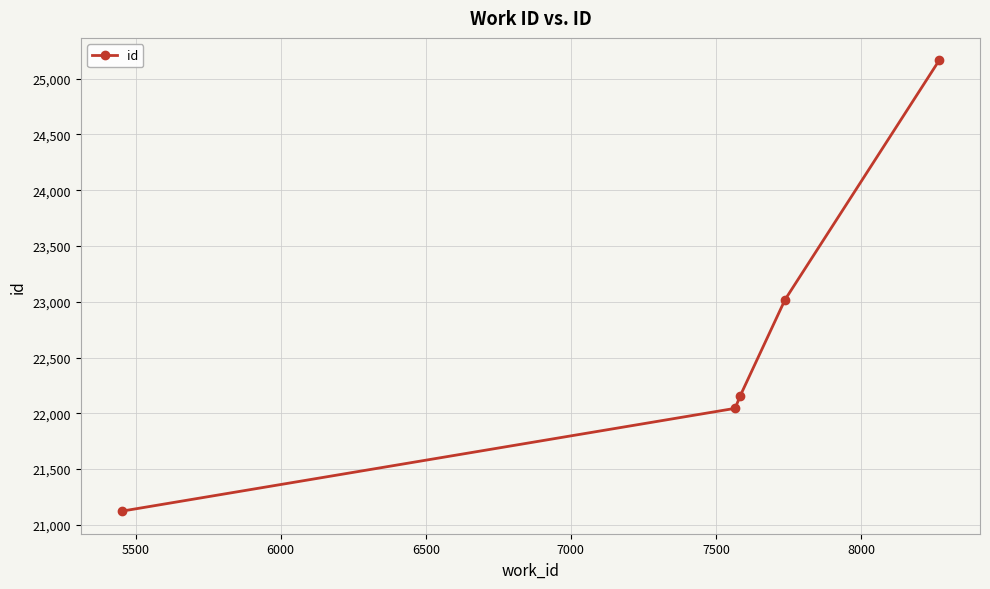

What is the average value?

22701